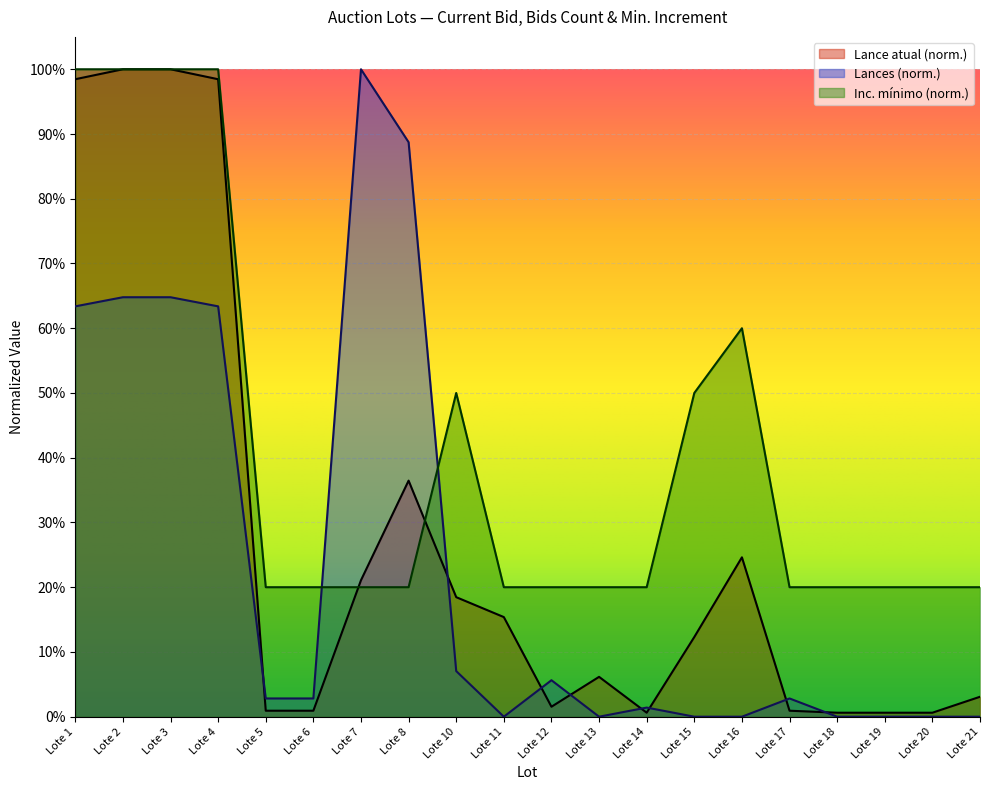

Which series ends up on top after the final intersection of Inc. minimo and Lances?

Inc. minimo